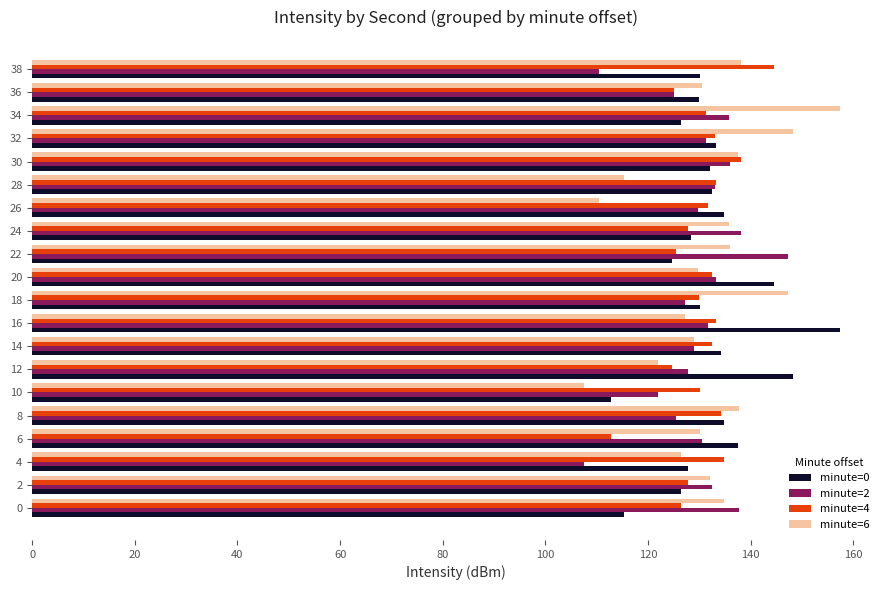

What is the total value across all series at 32?

546.0